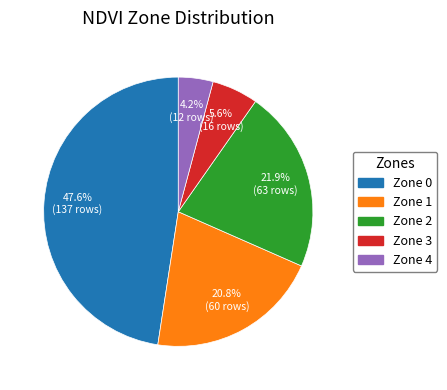

To the nearest percent, what portion does Zone 4 represent?

4%